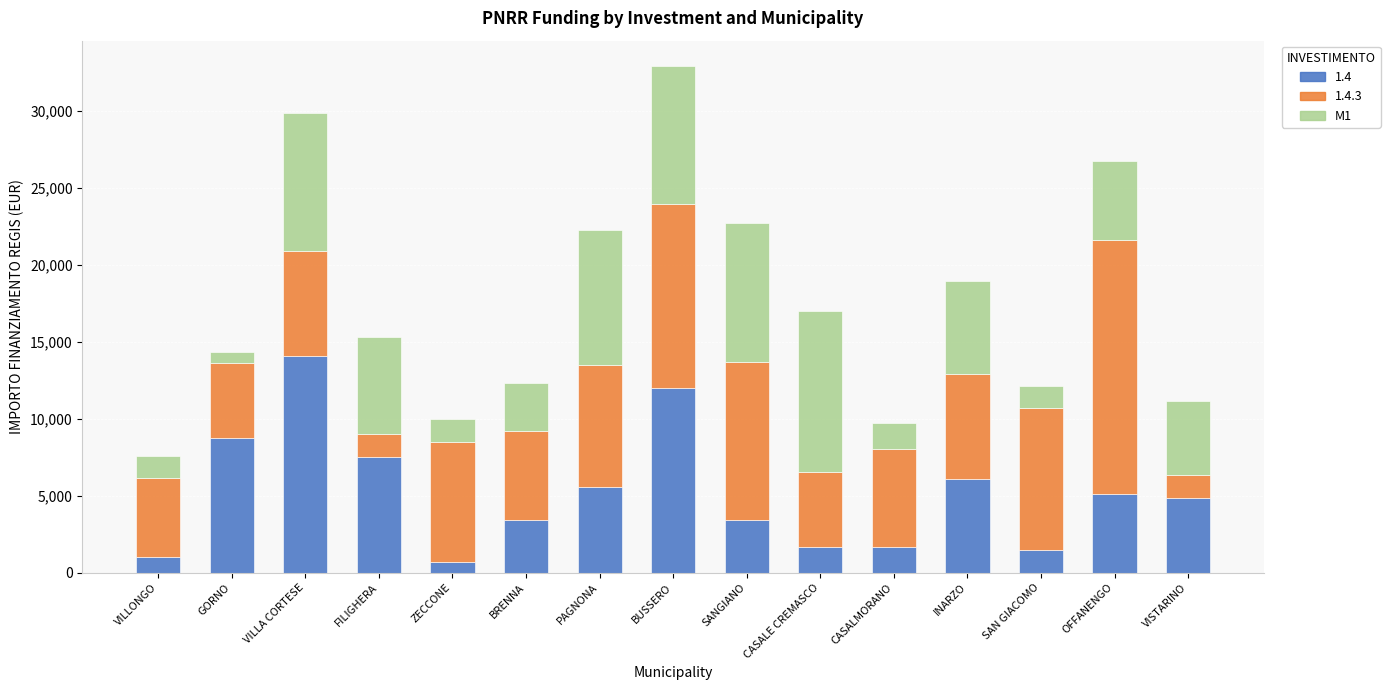

How many bars are there in total?

15